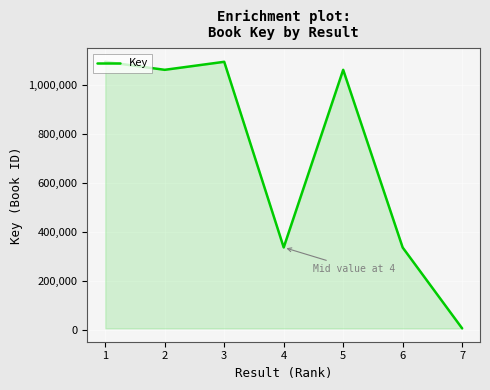

Where is the first local maximum?

3